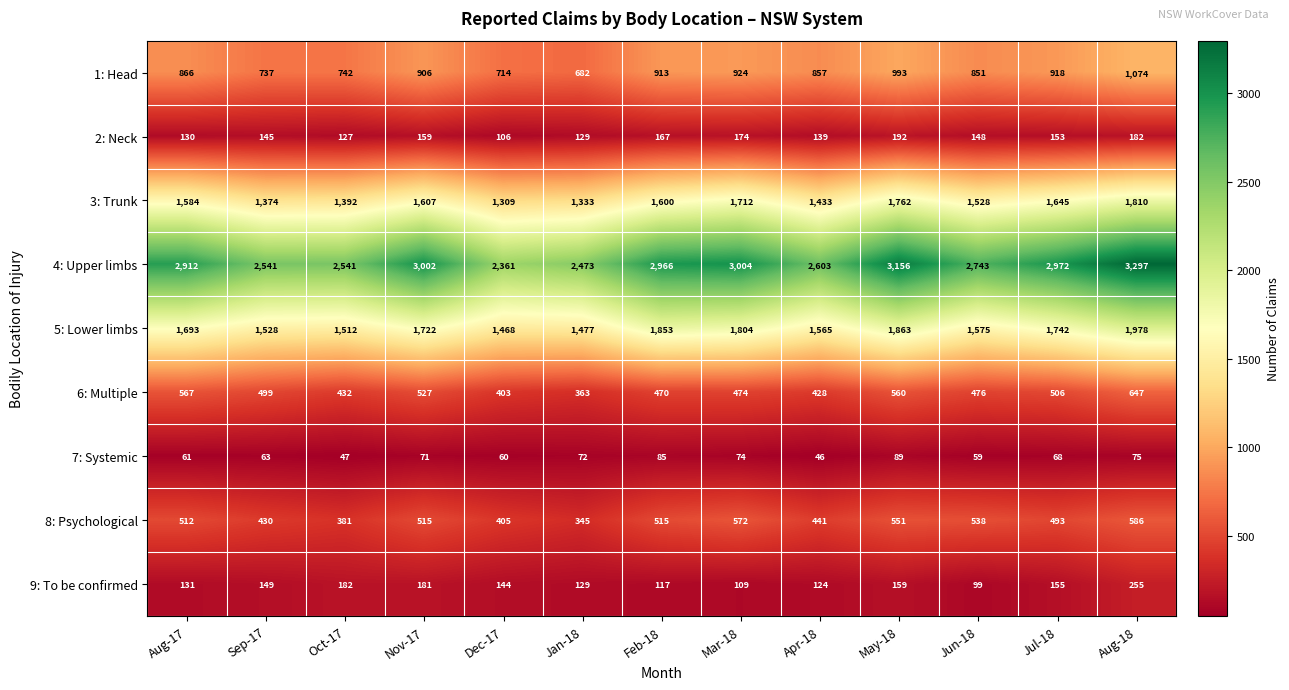

The 2: Neck series shows 153 at Jul-18. True or false?

True